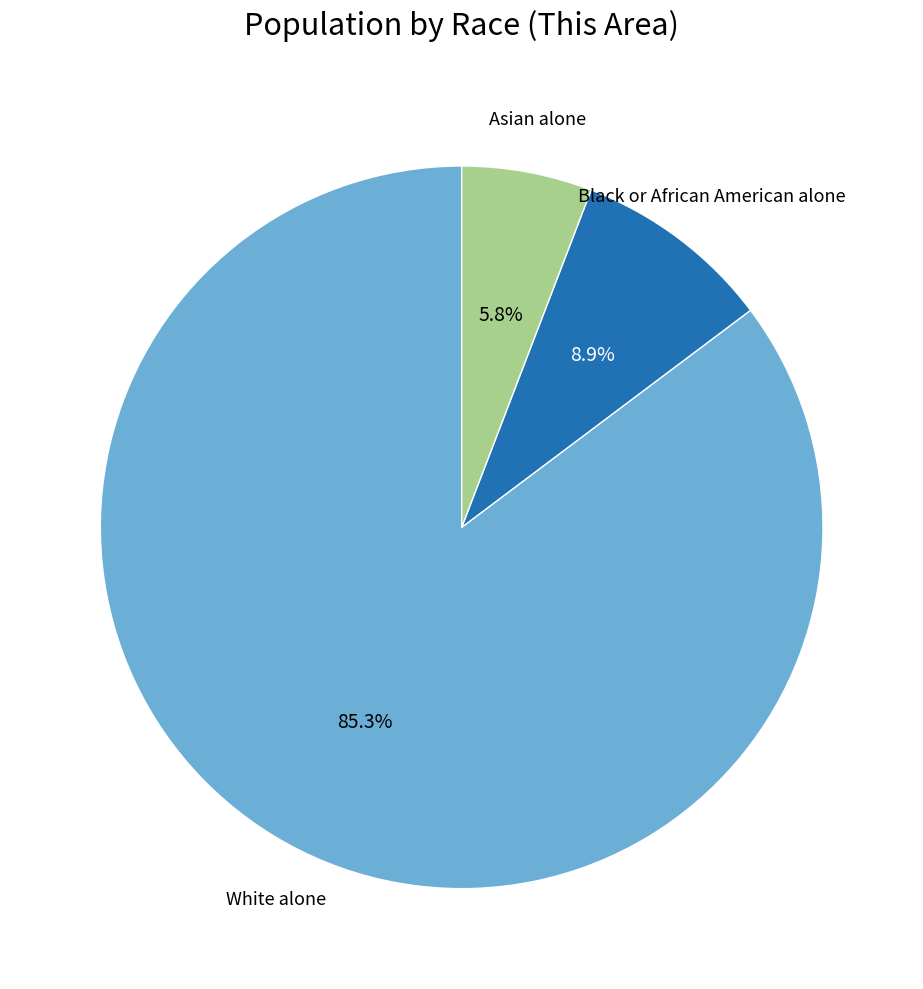

Does any single category account for the majority?

Yes